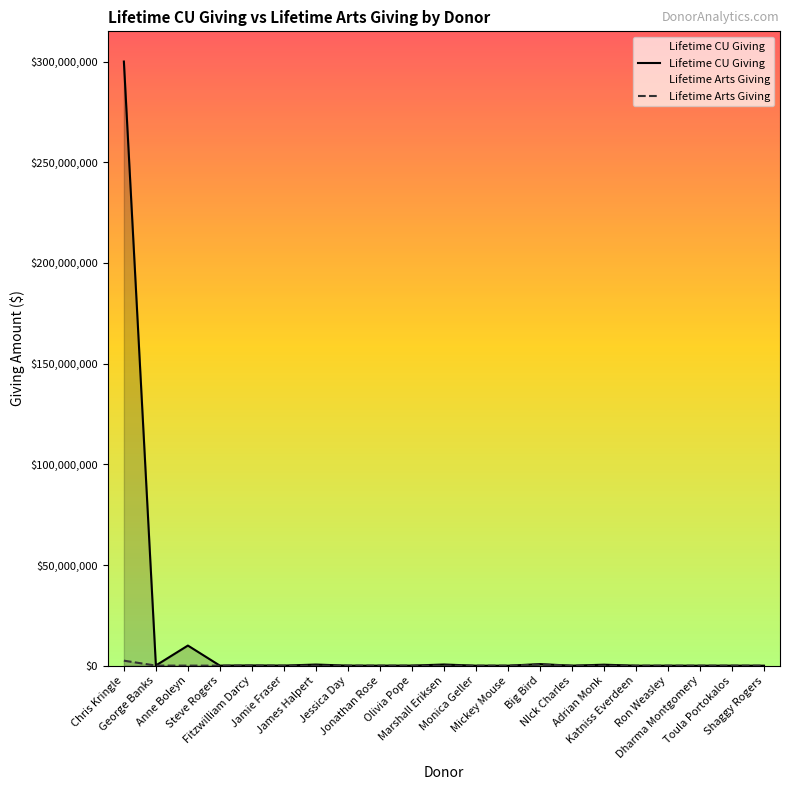

Read the Lifetime CU Giving value at Dharma Montgomery, to the nearest 10.

1320